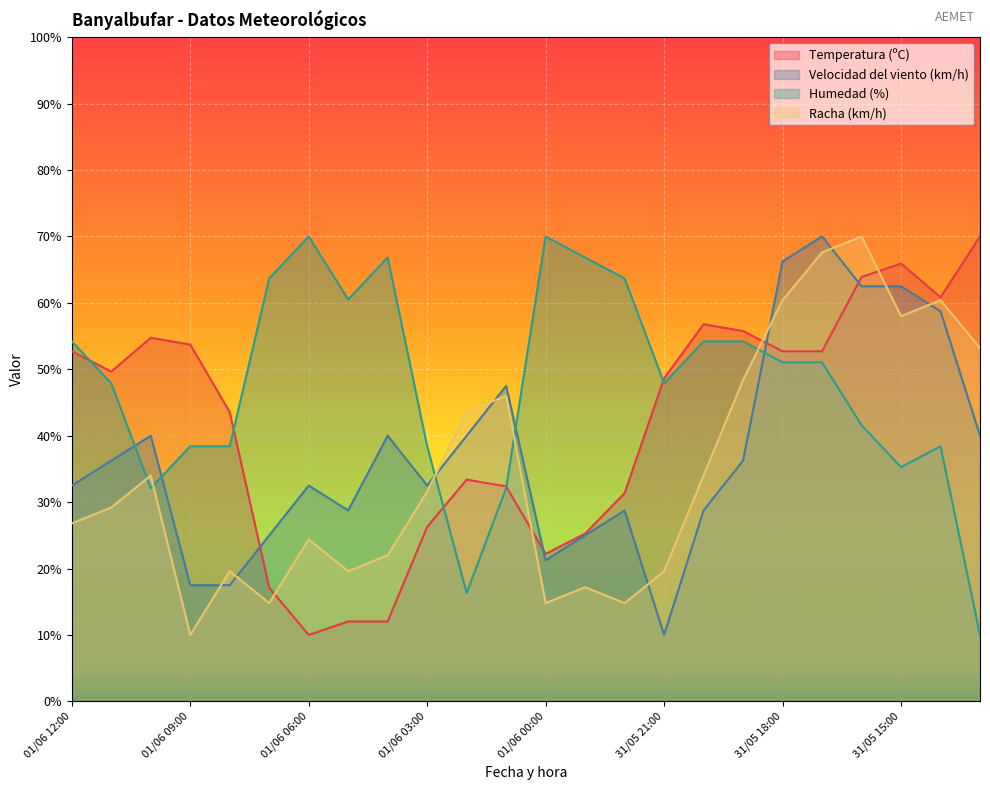

What is the difference between the Racha (km/h) values at 01/06 08:00 and 31/05 18:00?

40.8